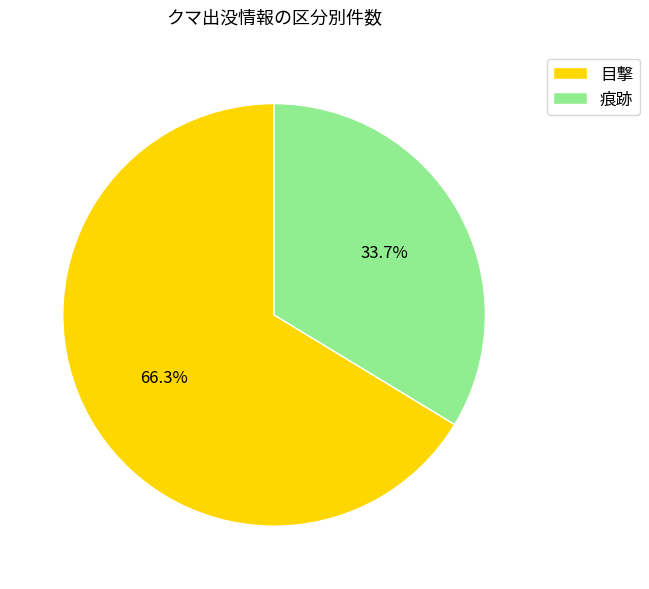

How many slices are in this pie chart?

2